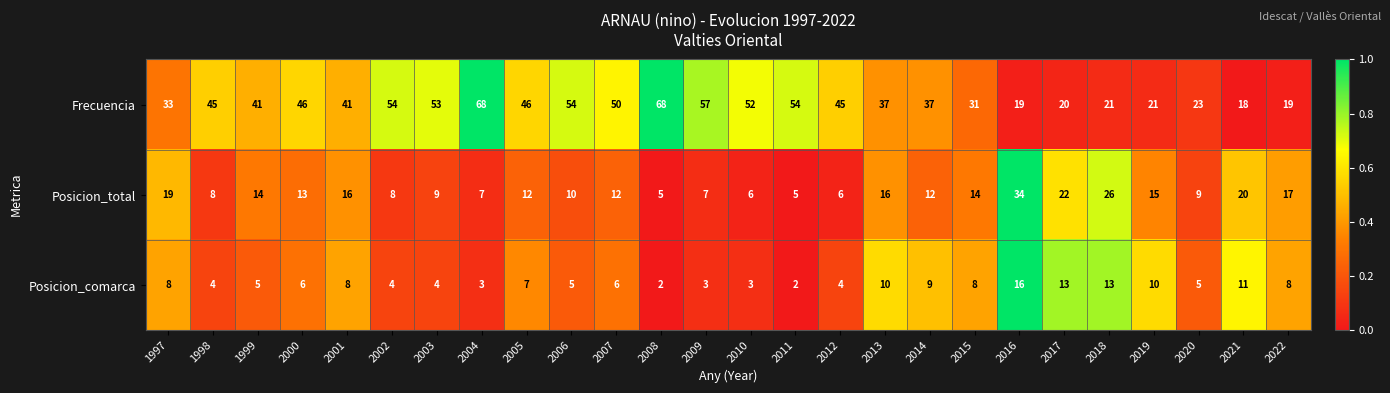

Which series has the largest range (max minus min)?

Frecuencia